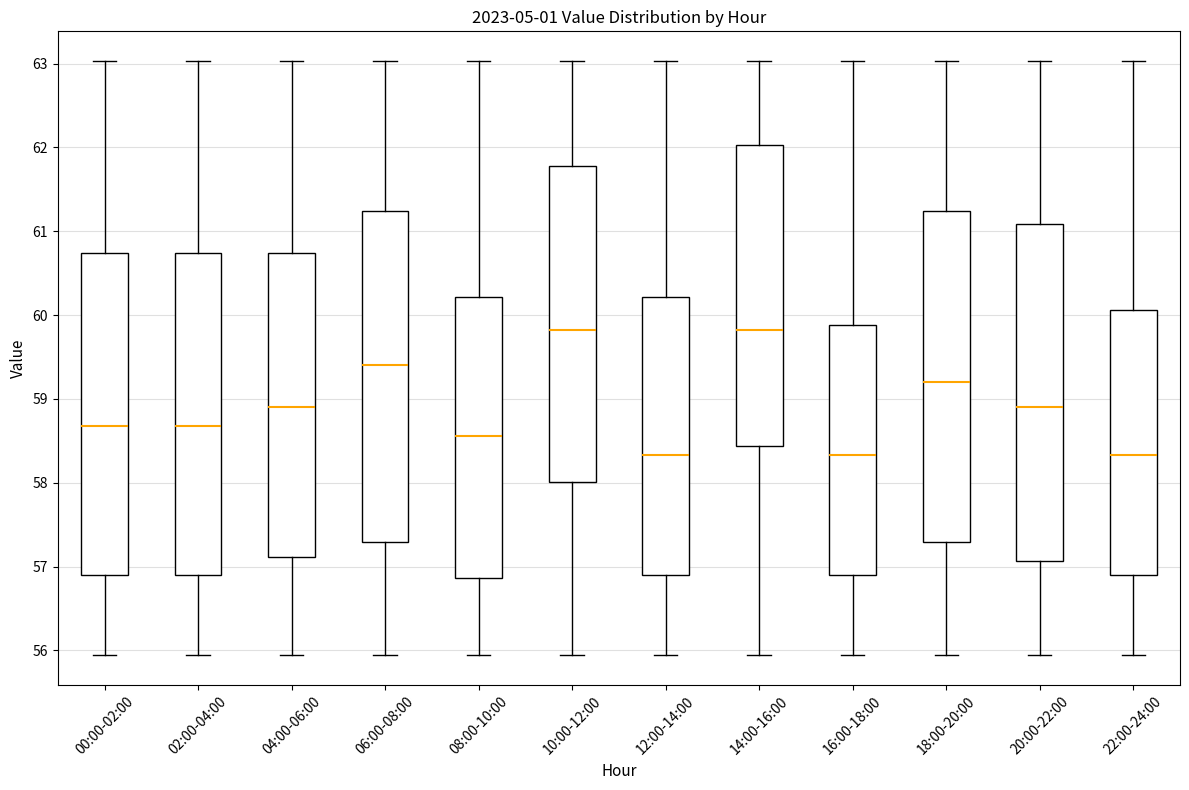

Where does the median line of the box for 00:00-02:00 sit on the y-axis? The values are not printed on the chart, so give them approximately, as read against the axis.

58.7